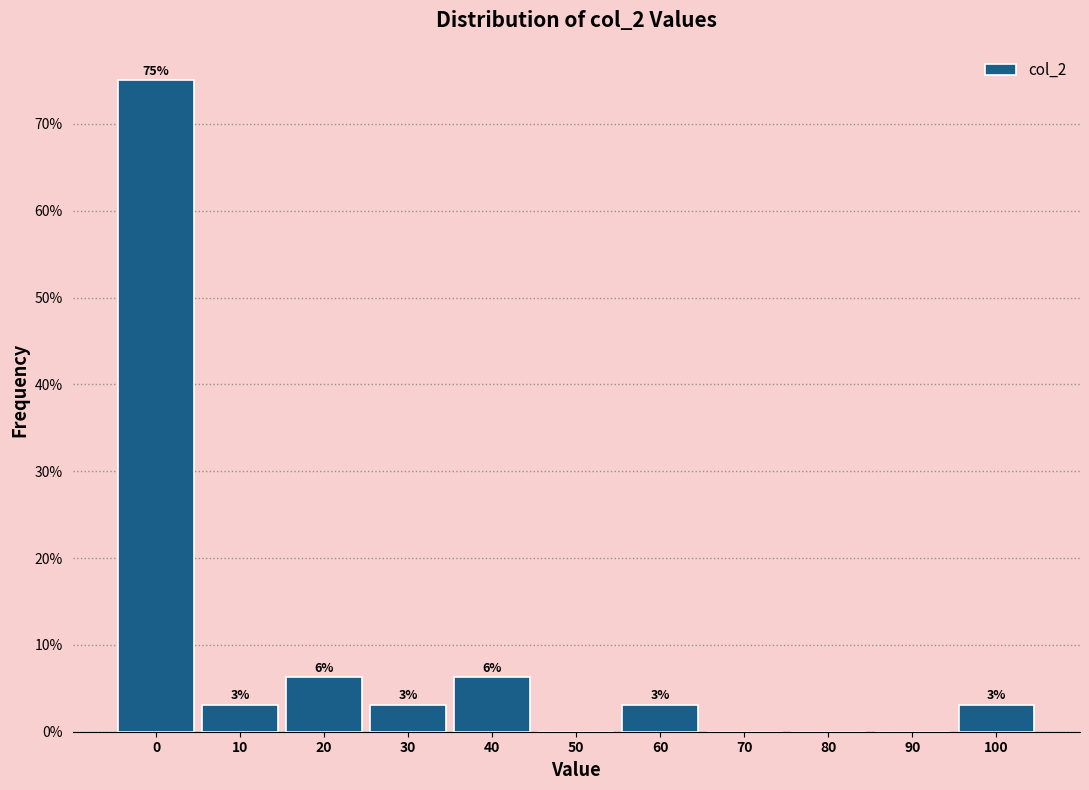

Are the bars horizontal?

No